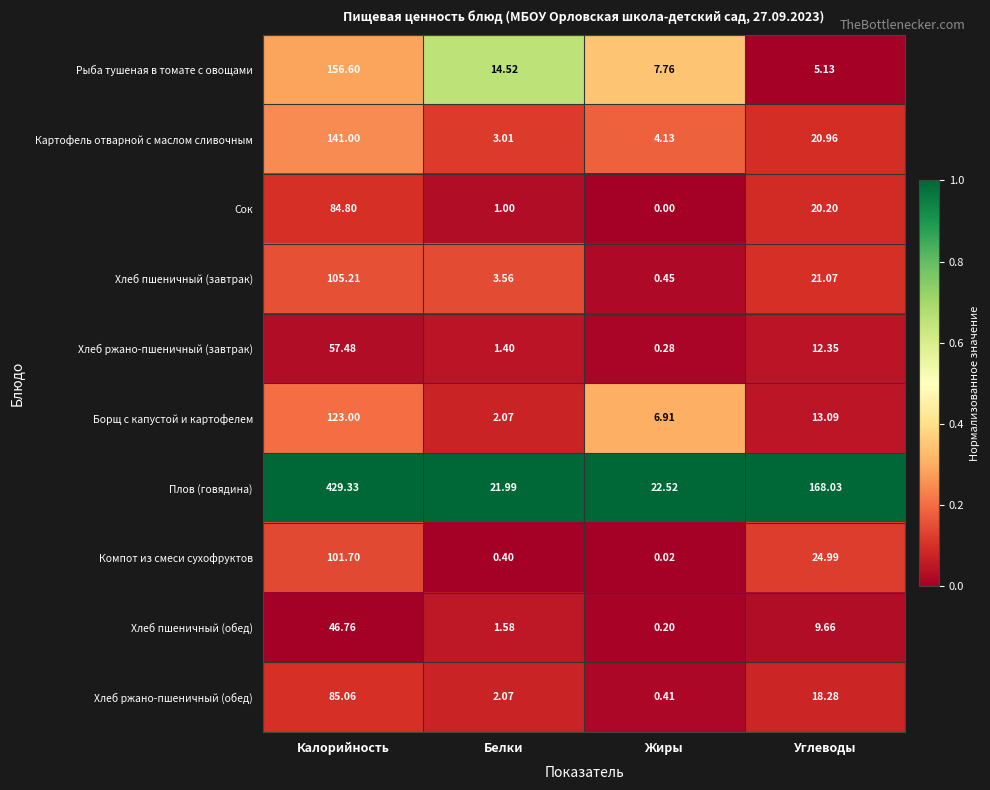

Rank the categories by Хлеб пшеничный (обед) value from lowest to highest.

Жиры, Белки, Углеводы, Калорийность